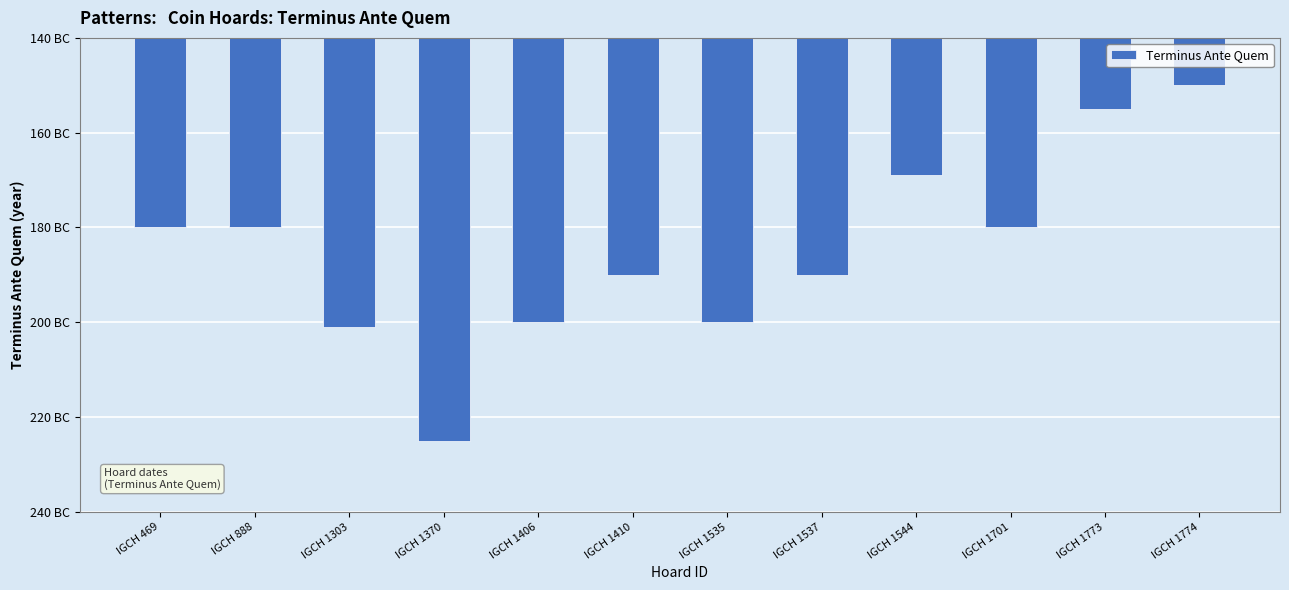

Between IGCH 1406 and IGCH 1544, which is larger?

IGCH 1544